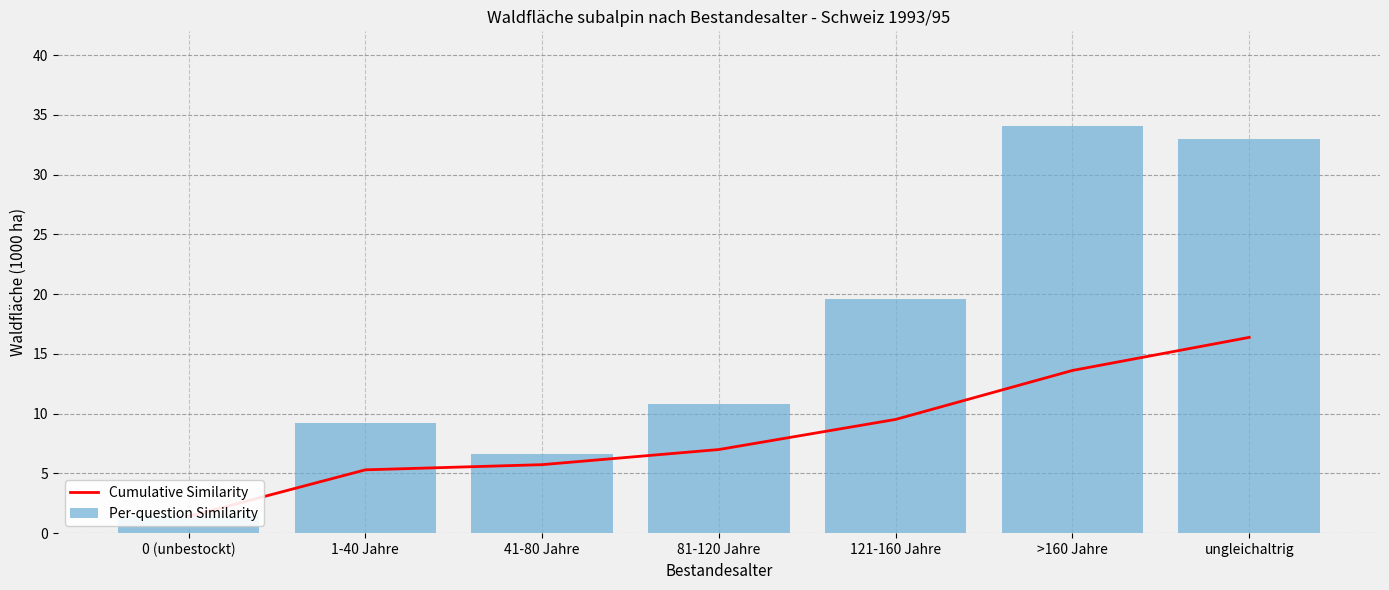

What is the total value across all series at 121-160 Jahre?

29.1